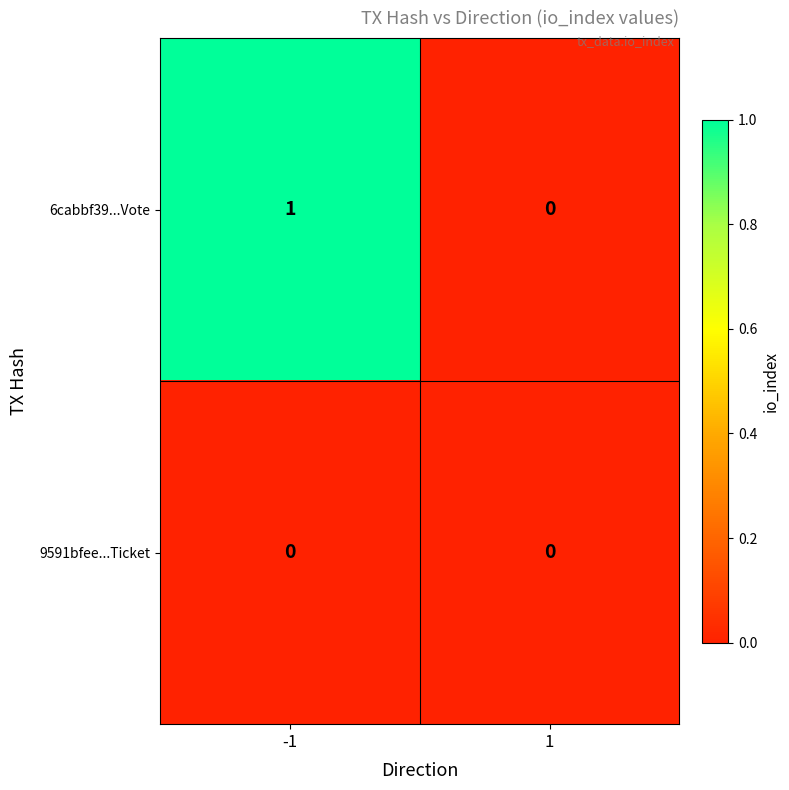

Rank the series by their average value, from highest to lowest.

6cabbf39...Vote, 9591bfee...Ticket